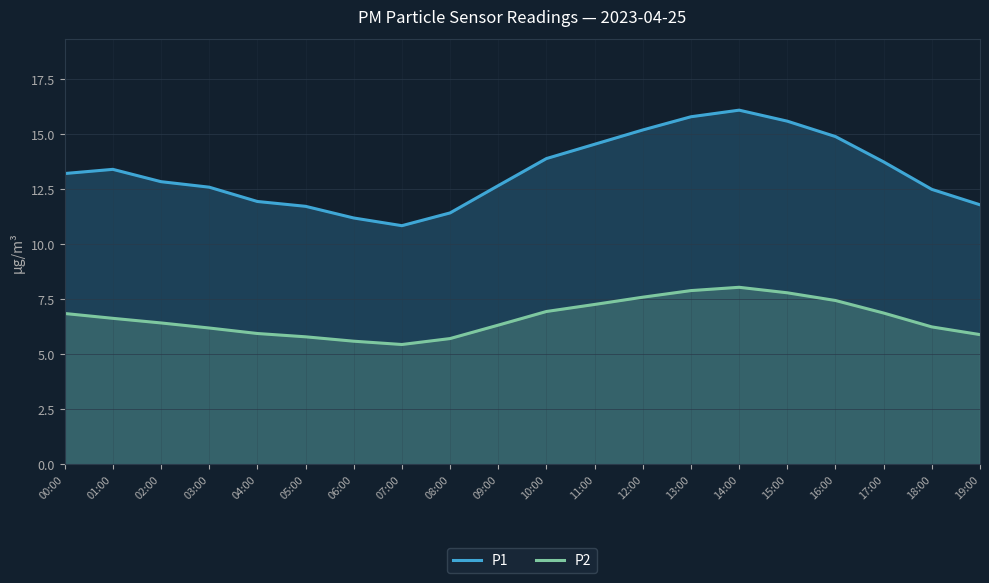

What is the label of the 15th point from the left?

14:00